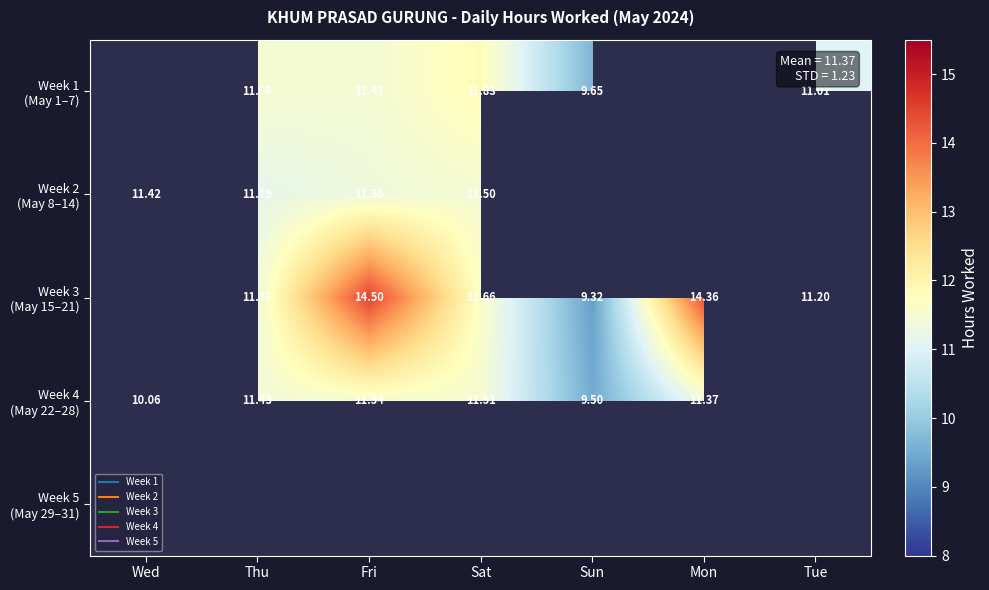

Which series has the widest spread of values?

Week 4 (May 22–28)